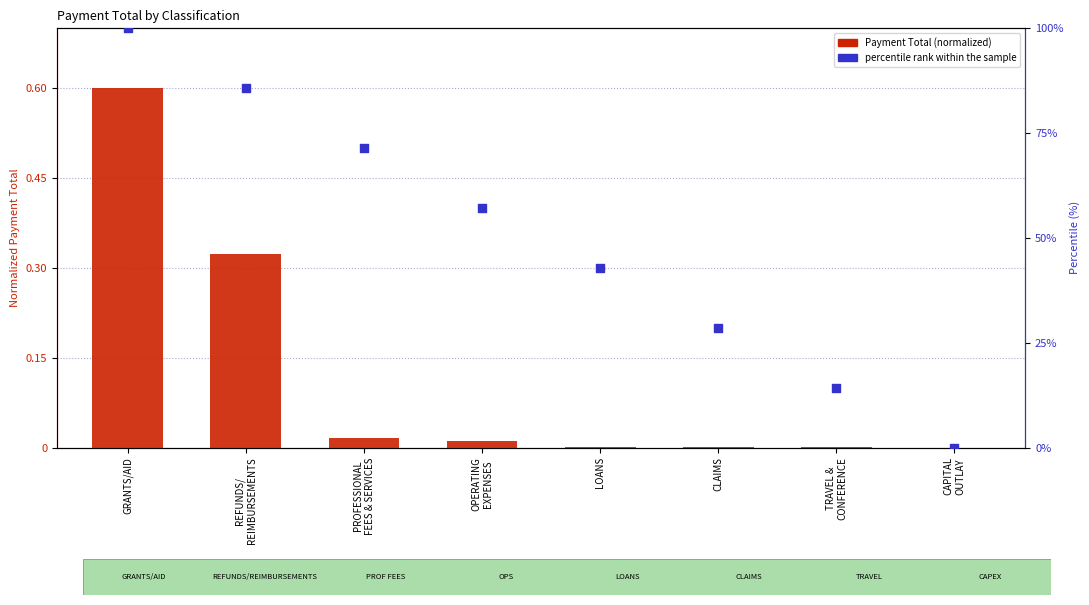

Which series contains the highest Y value?

percentile rank within the sample